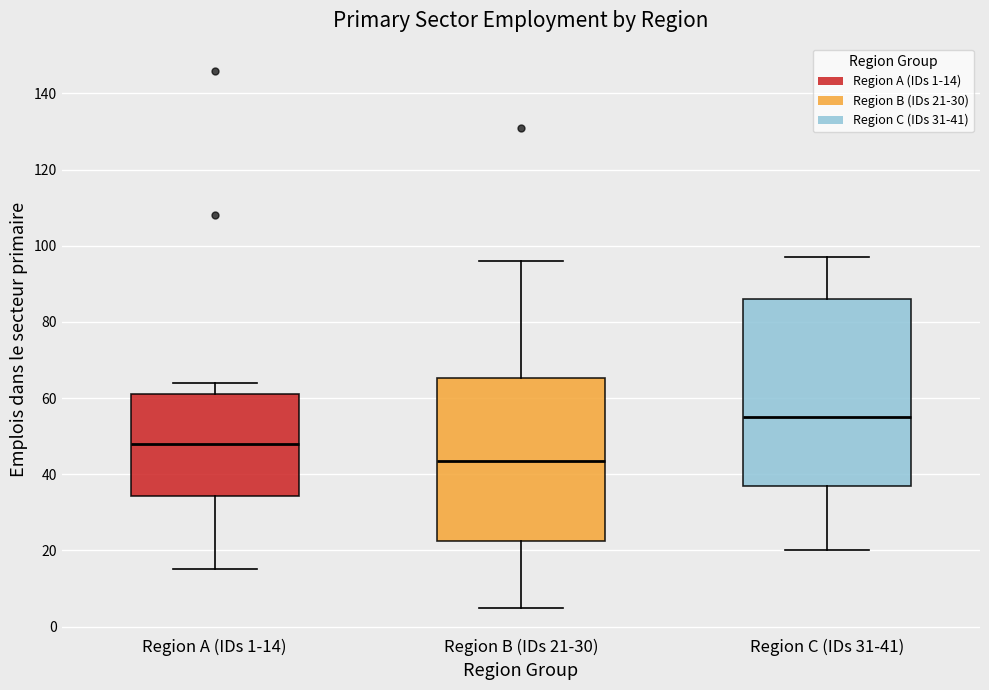

Reading left to right, read every box against the y-axis: the position of its median line, the range the box covers, and the ends of its whiskers. The values are not printed on the chart, so give them approximately, as read against the axis.

Region A (IDs 1-14): median 48, box 34 to 62, whiskers 16 to 64
Region B (IDs 21-30): median 44, box 22 to 66, whiskers 6 to 96
Region C (IDs 31-41): median 56, box 38 to 86, whiskers 20 to 98